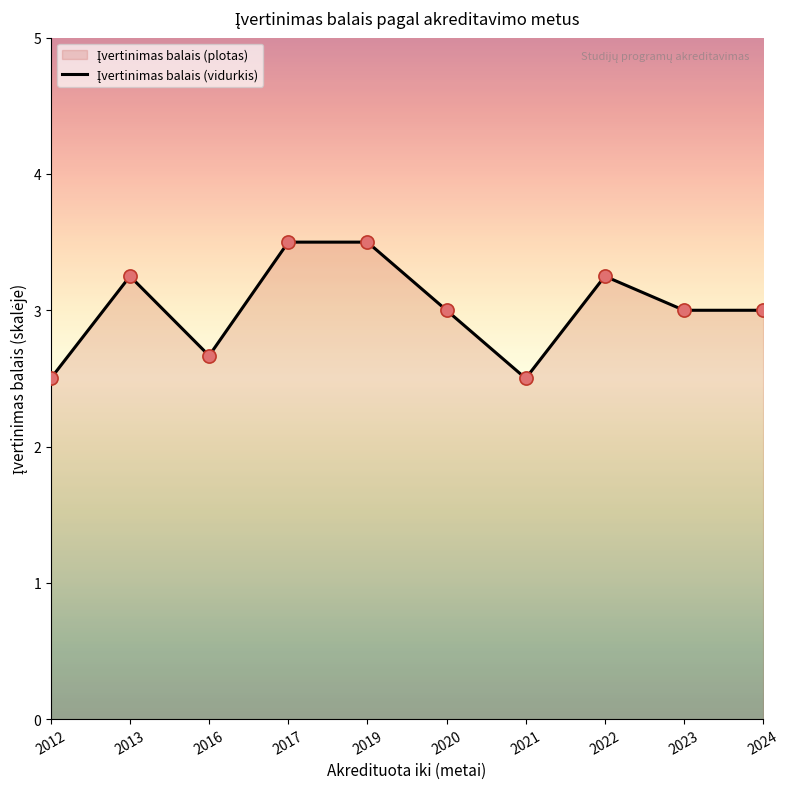

Between 2022 and 2023, which is larger?

2022